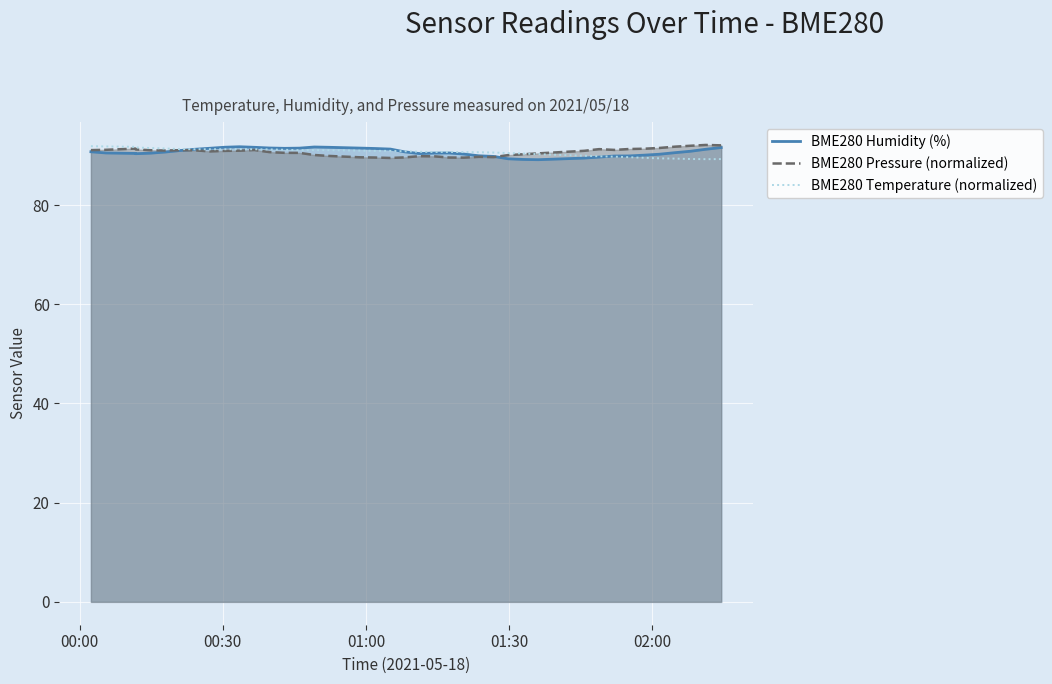

What are all the series names shown in the legend?

BME280 Humidity (%), BME280 Pressure (normalized), BME280 Temperature (normalized)